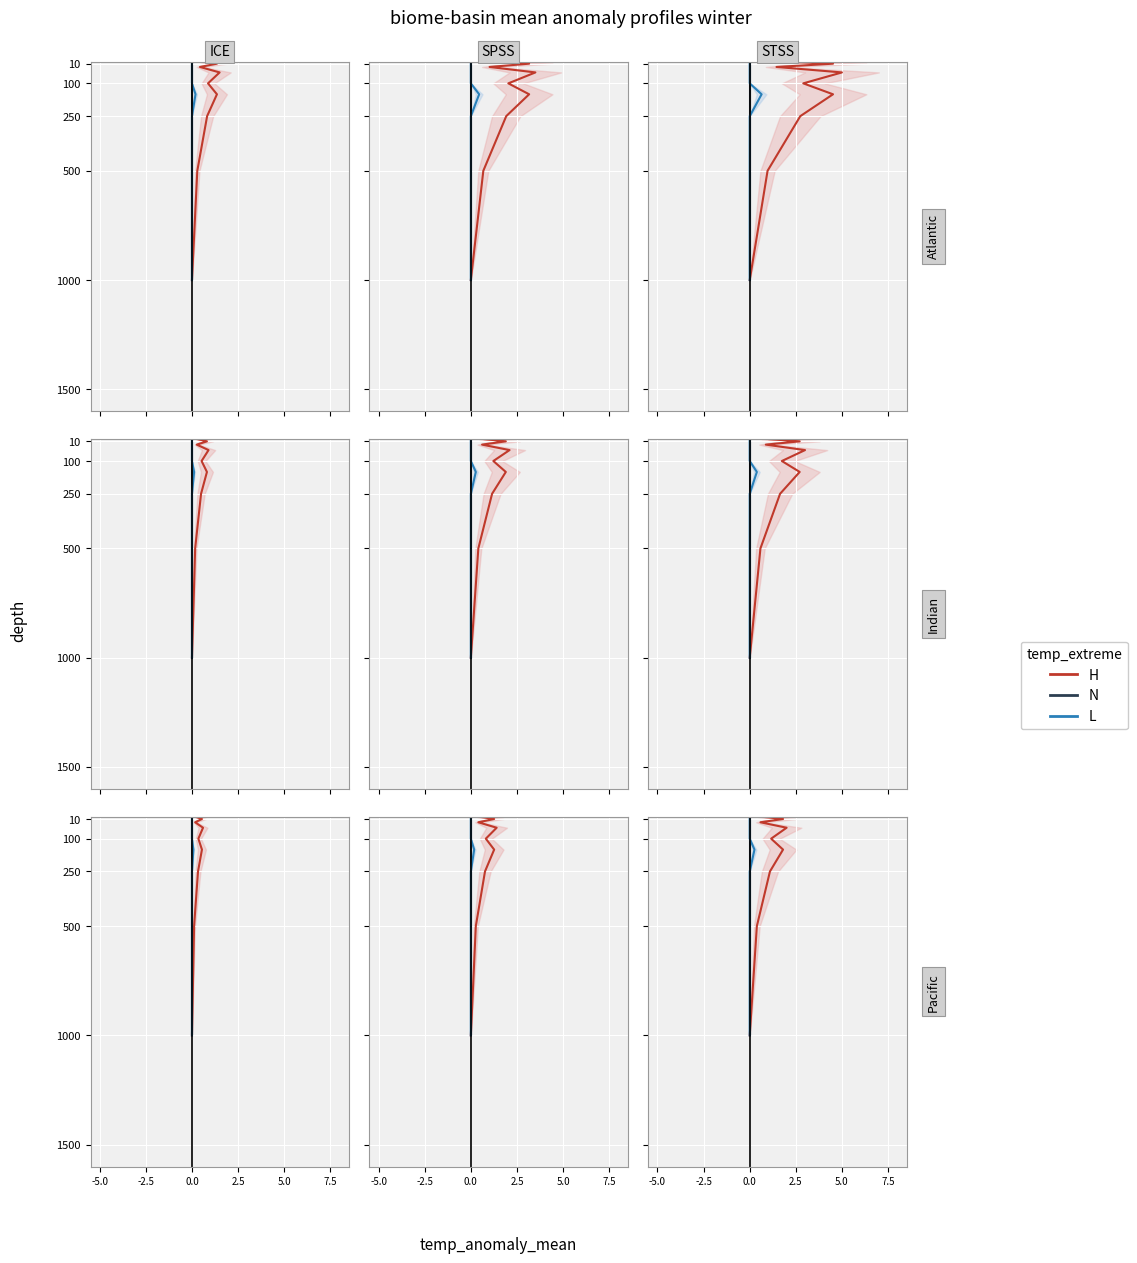

What is the sum of all N values?

2085